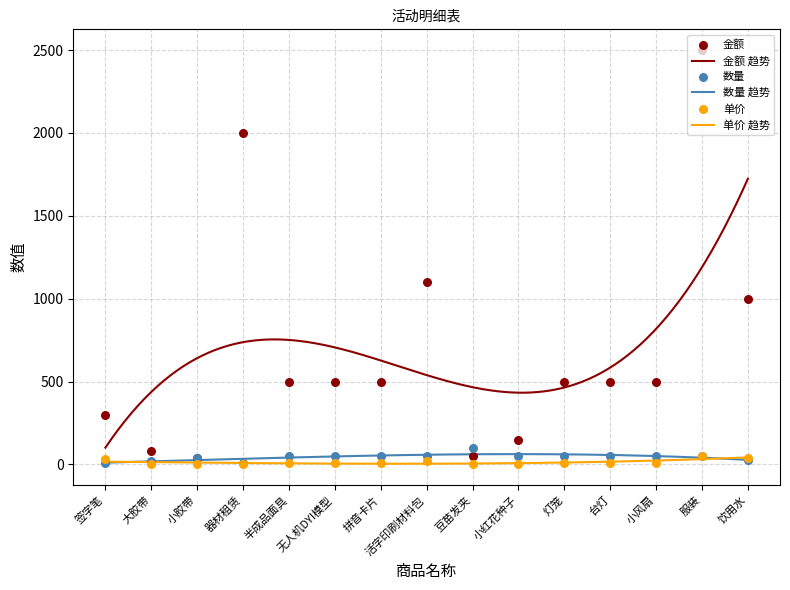

Which series contains the highest Y value?

金额